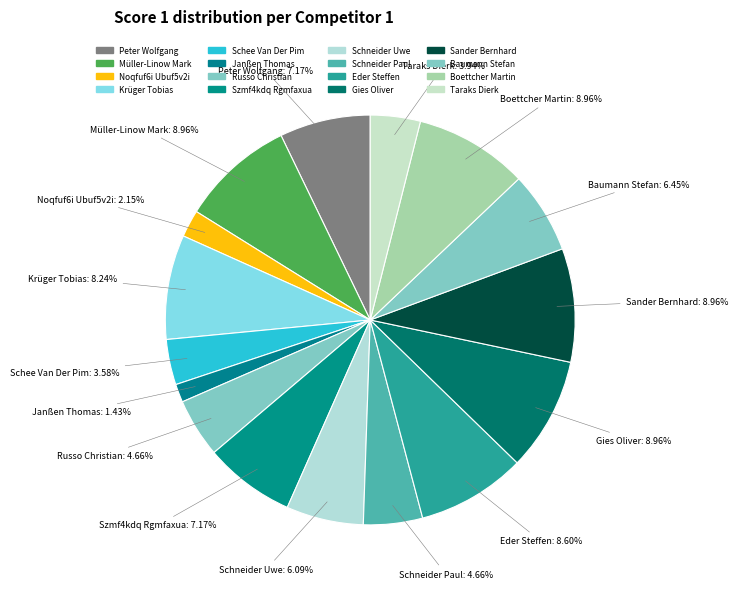

Does Schneider Paul represent more than half of the total?

No